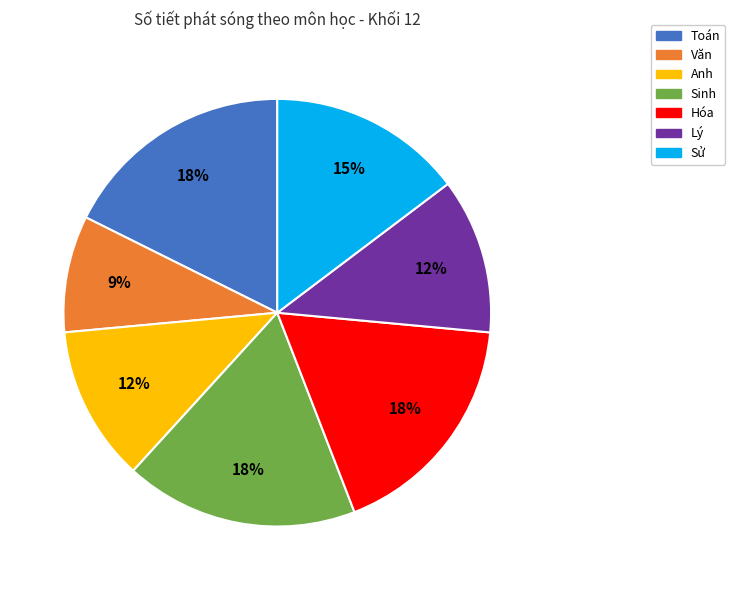

Does Lý represent more than half of the total?

No